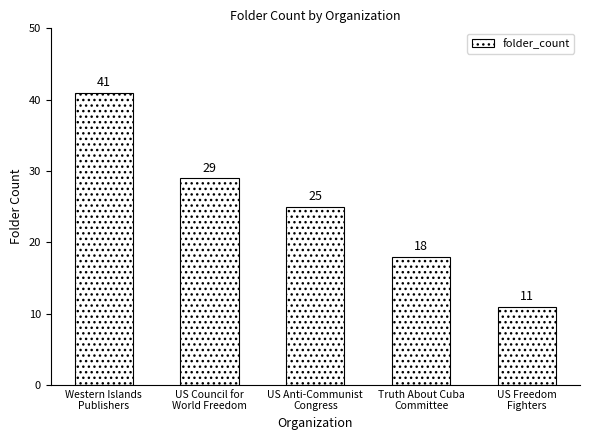

List the labels in order of value, smallest first.

US Freedom
Fighters, Truth About Cuba
Committee, US Anti-Communist
Congress, US Council for
World Freedom, Western Islands
Publishers